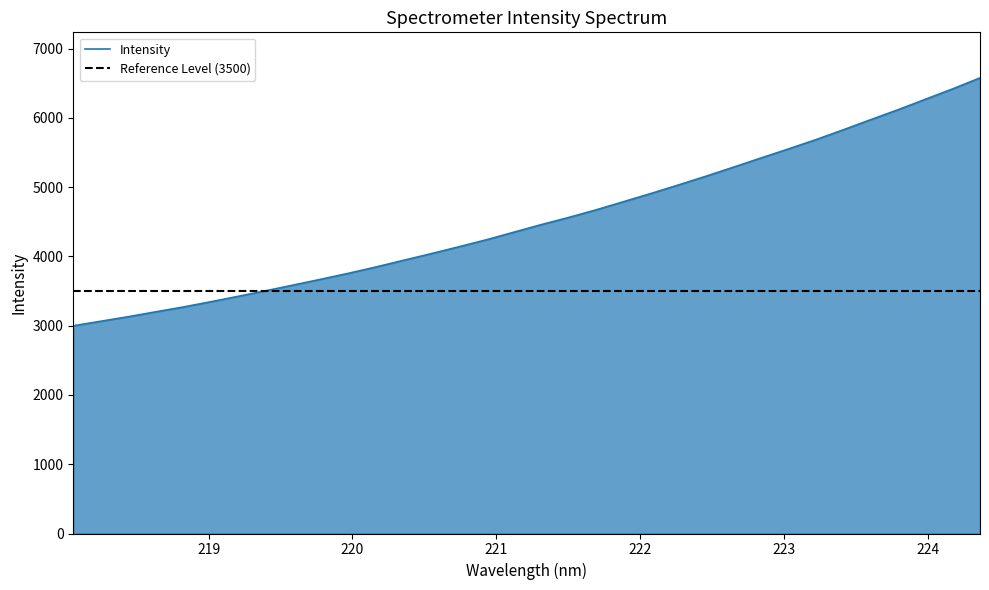

What is the lowest value of the Intensity series?

2999.5